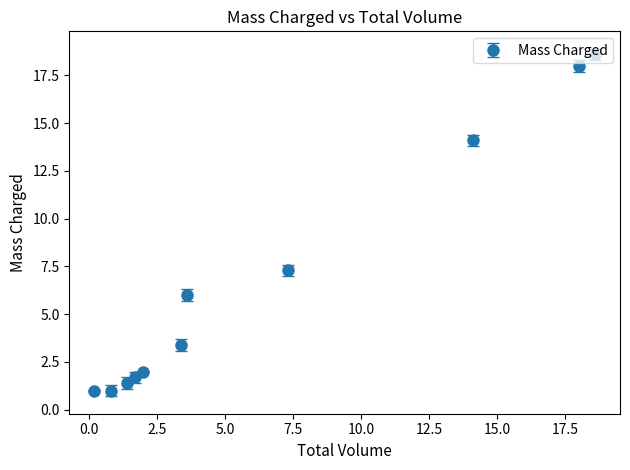

What is the smallest value displayed?

1.0